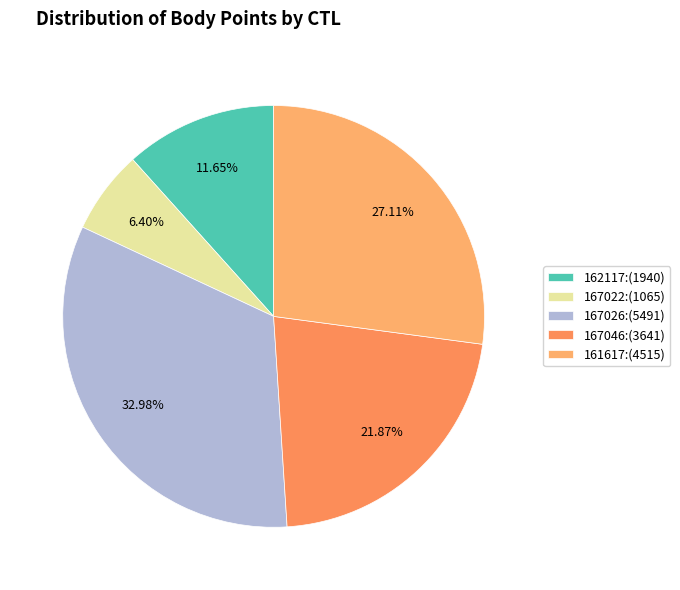

What is the change in value from 167026 to 161617?

-976